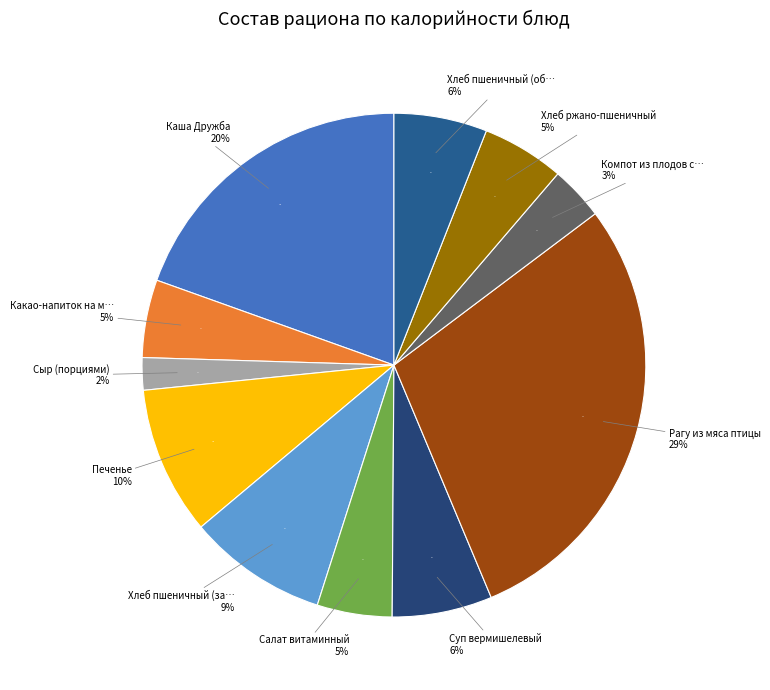

Is it true that Какао-напиток на молоке is 1% of the pie?

False